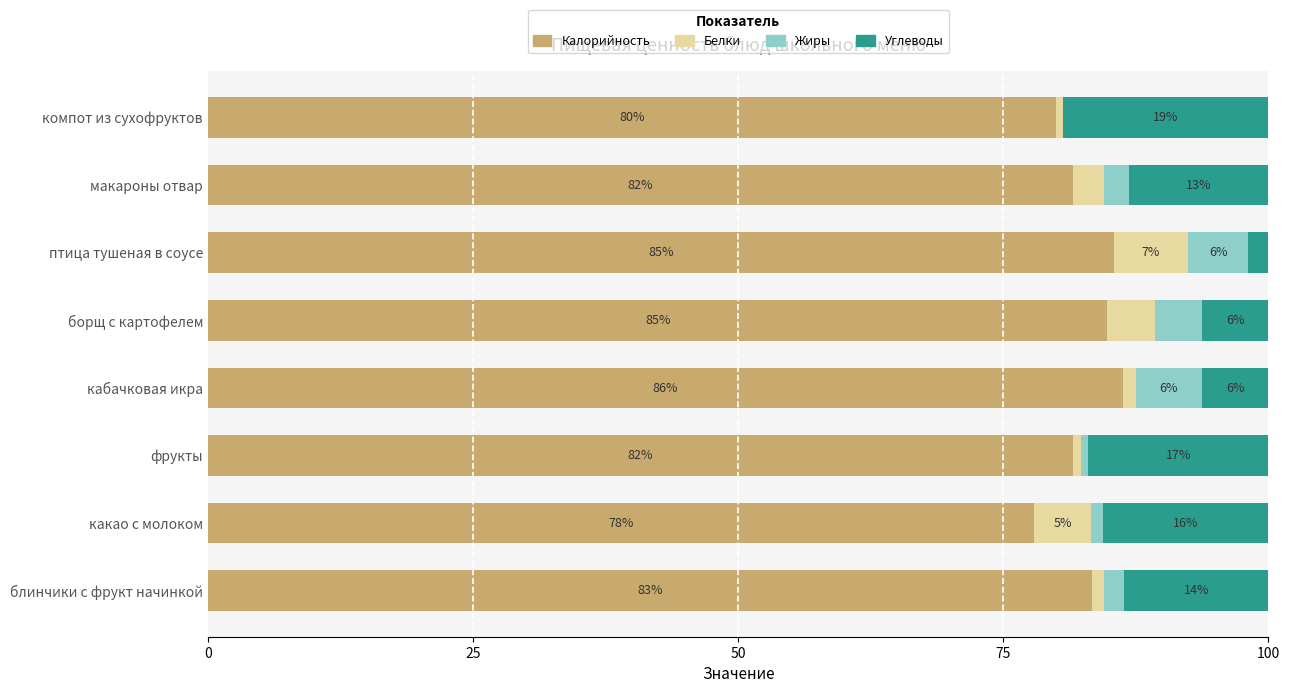

The Калорийность series shows 77.9 at какао с молоком. True or false?

True